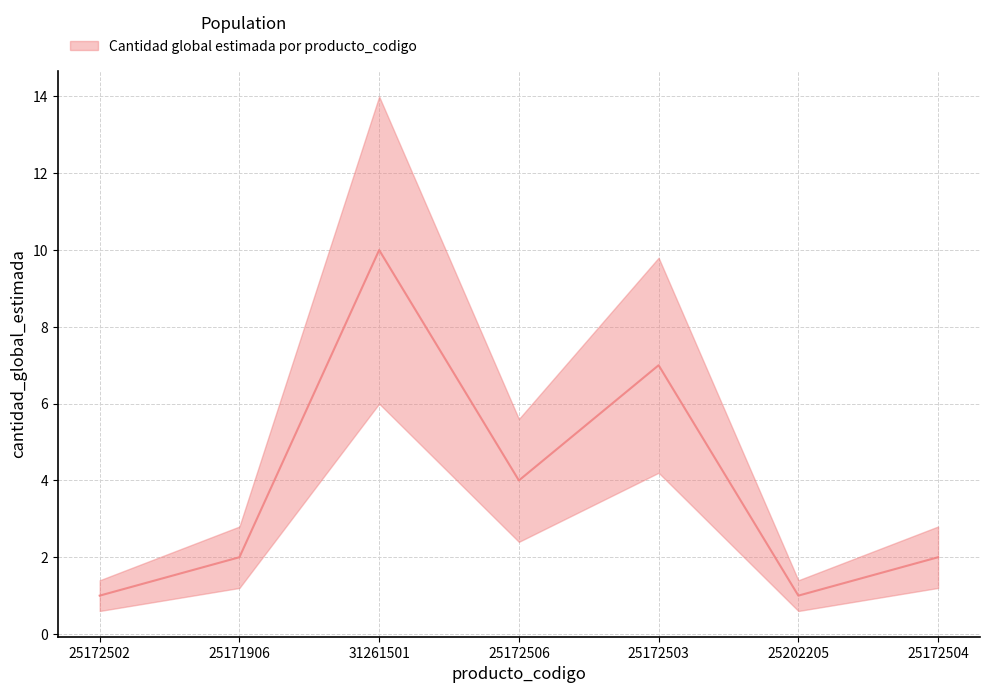

List the labels in order of value, largest first.

31261501, 25172503, 25172506, 25171906, 25172504, 25172502, 25202205